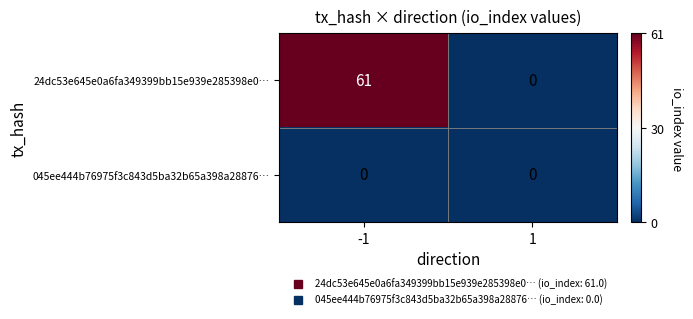

Which series has the largest total across all categories?

24dc53e645e0a6fa349399bb15e939e285398e0…